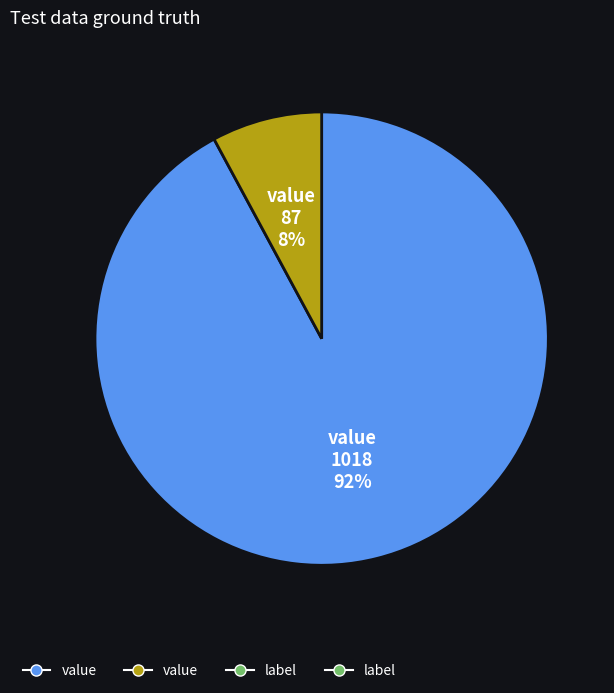

Is there a majority slice in this chart?

Yes